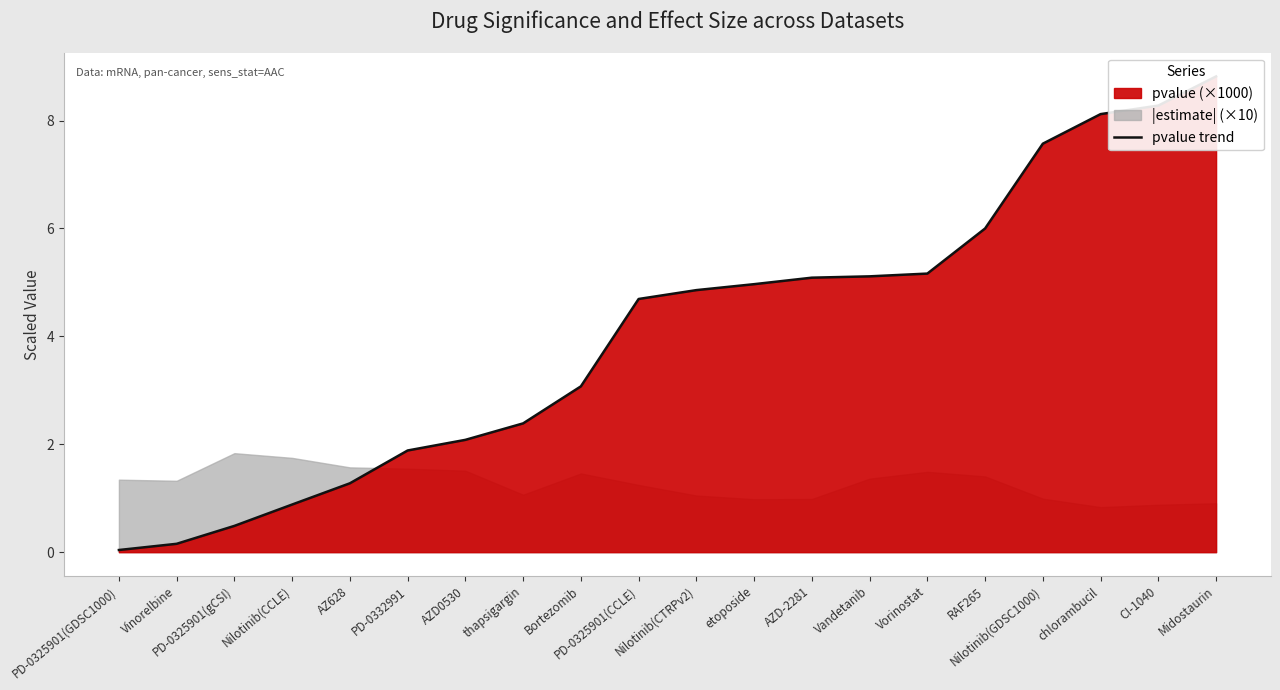

What is the sum of all values?

80.9